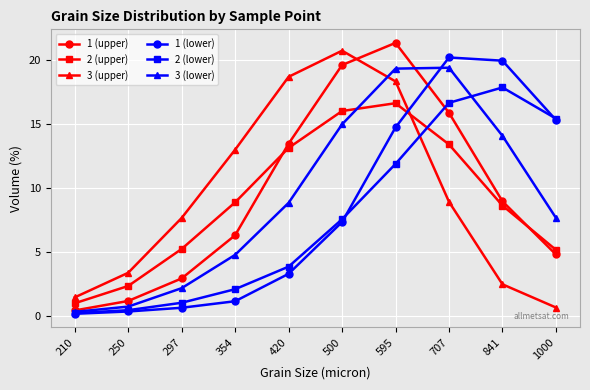

What is the difference between the 1 (upper) values at 707 and 210?

15.4